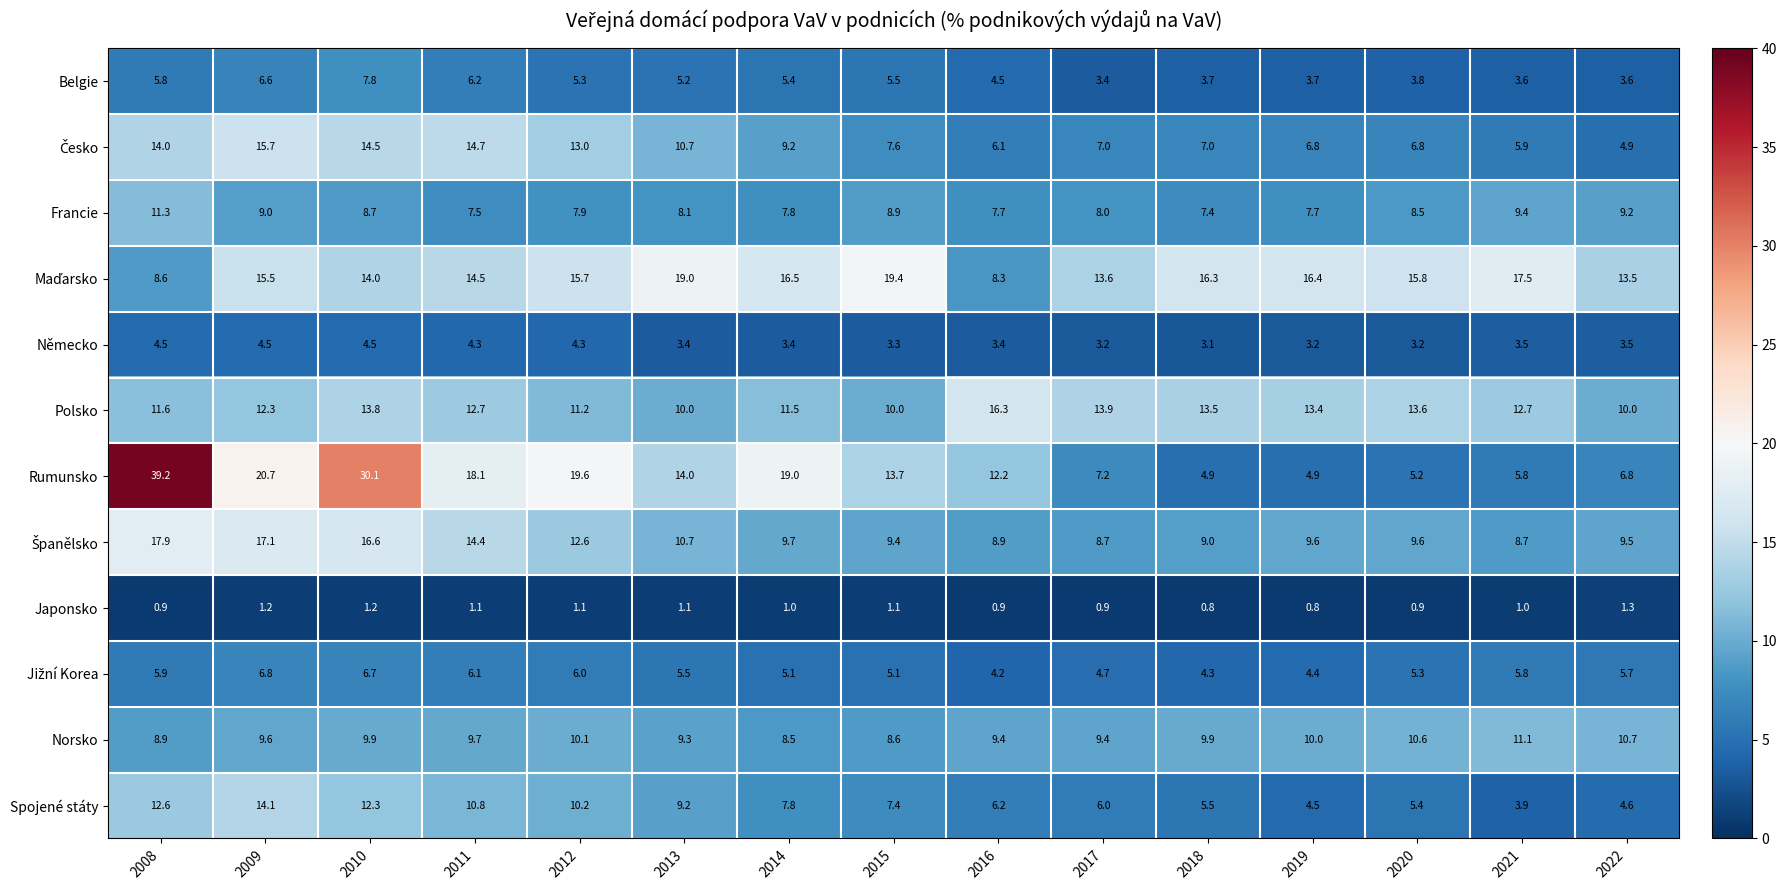

Which series has the largest range (max minus min)?

Rumunsko